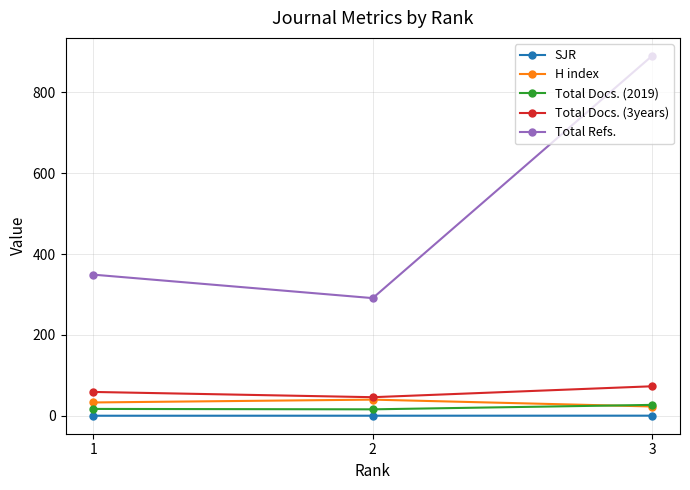

Is the value of SJR at 1 greater than the value of Total Refs. at 1?

No